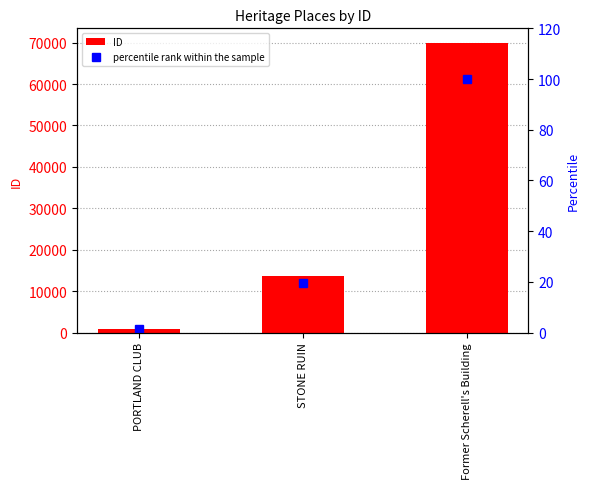

Is the value of percentile rank within the sample at STONE RUIN greater than the value of ID at PORTLAND CLUB?

No